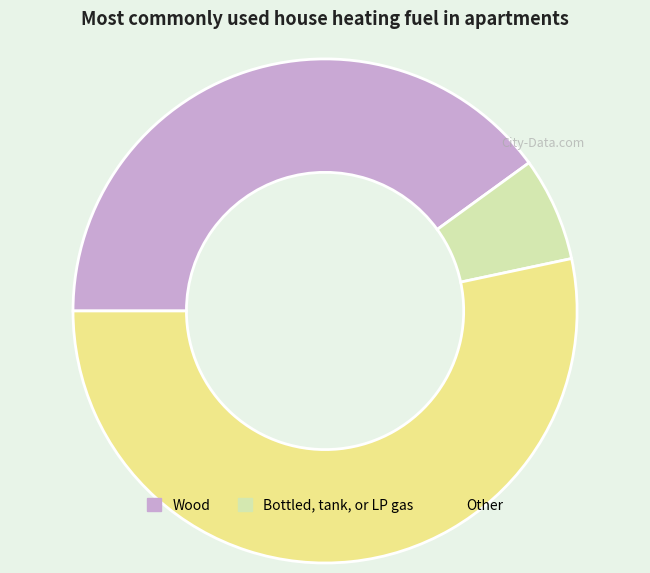

Combined, do Wood and Other account for over 50%?

Yes